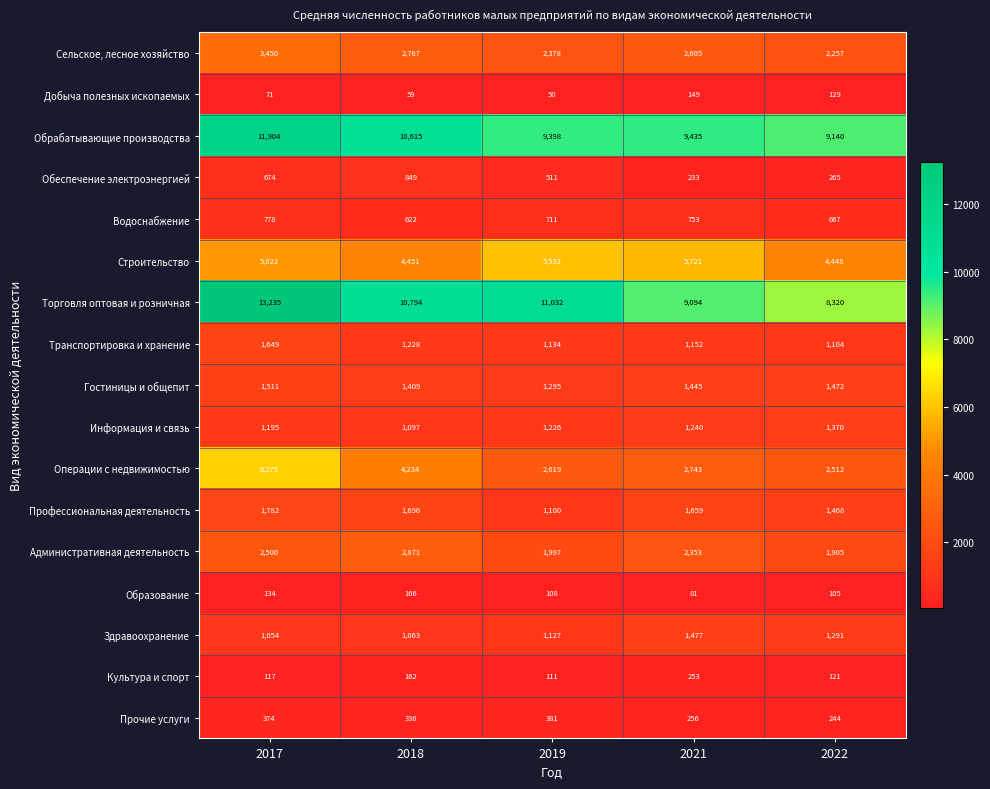

What is the difference between the highest and lowest values at 2021?

9354